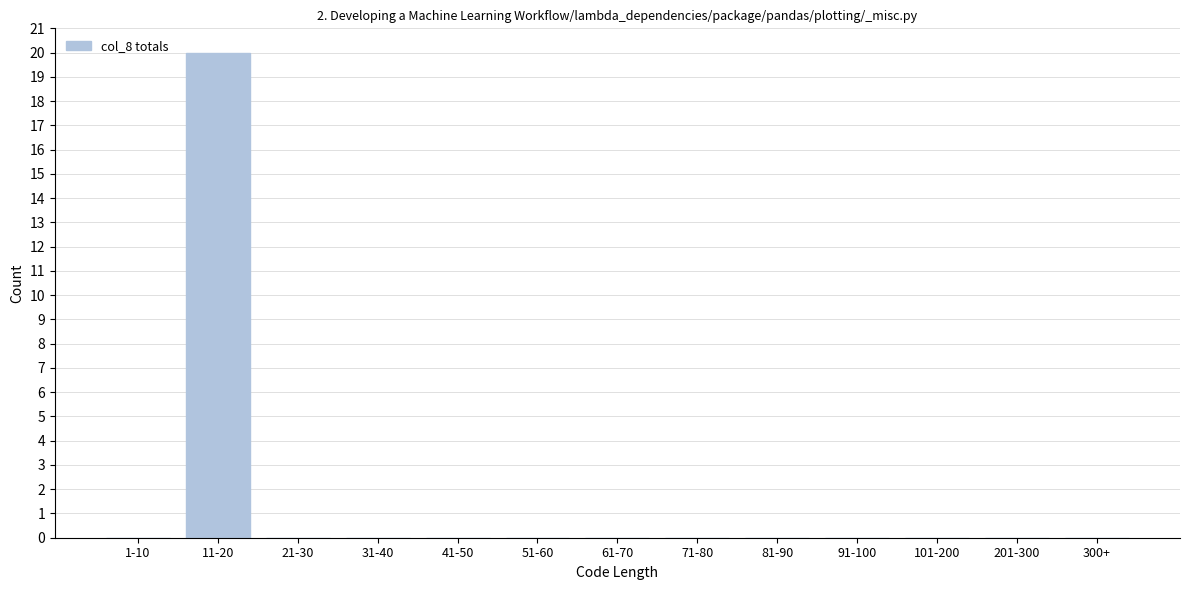

Reading left to right, what are all the values shown in this chart?

1-10=0	11-20=20	21-30=0	31-40=0	41-50=0	51-60=0	61-70=0	71-80=0	81-90=0	91-100=0	101-200=0	201-300=0	300+=0